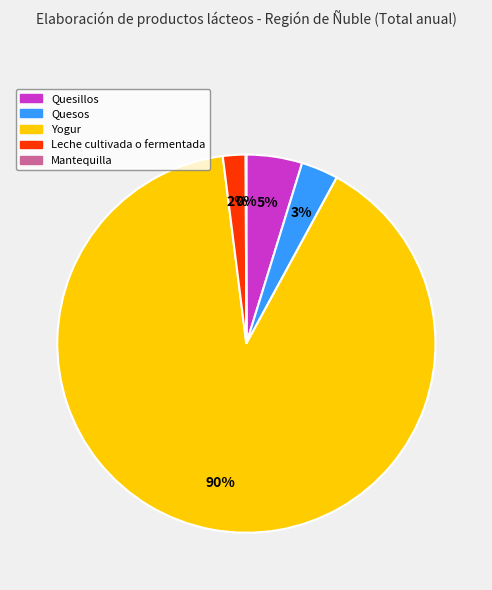

What is the largest slice in the pie chart?

Yogur